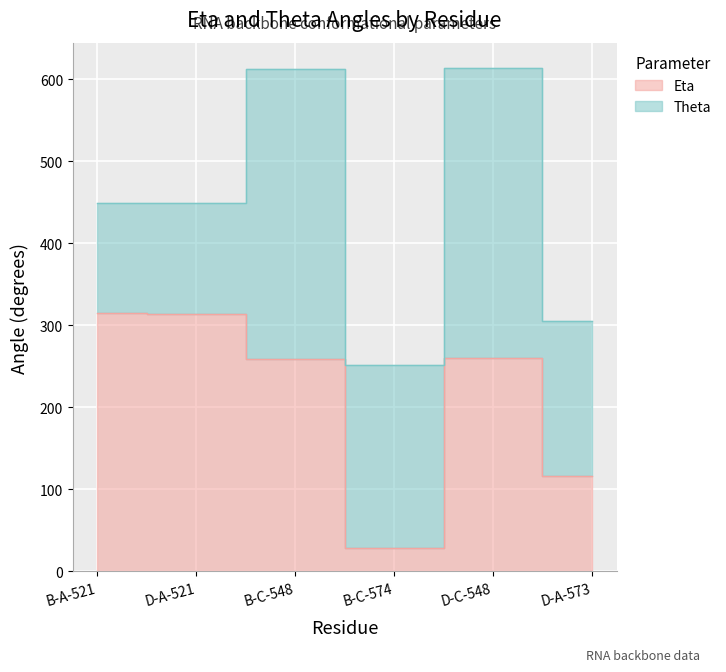

Where is the first local minimum?

B-C-574